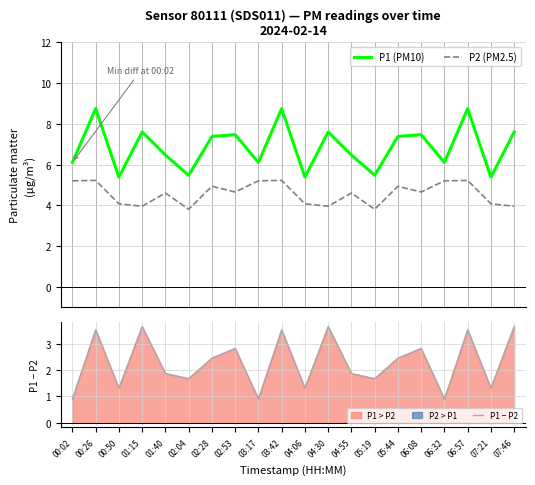

At which label does P1 (PM10) first exceed 7?

00:26